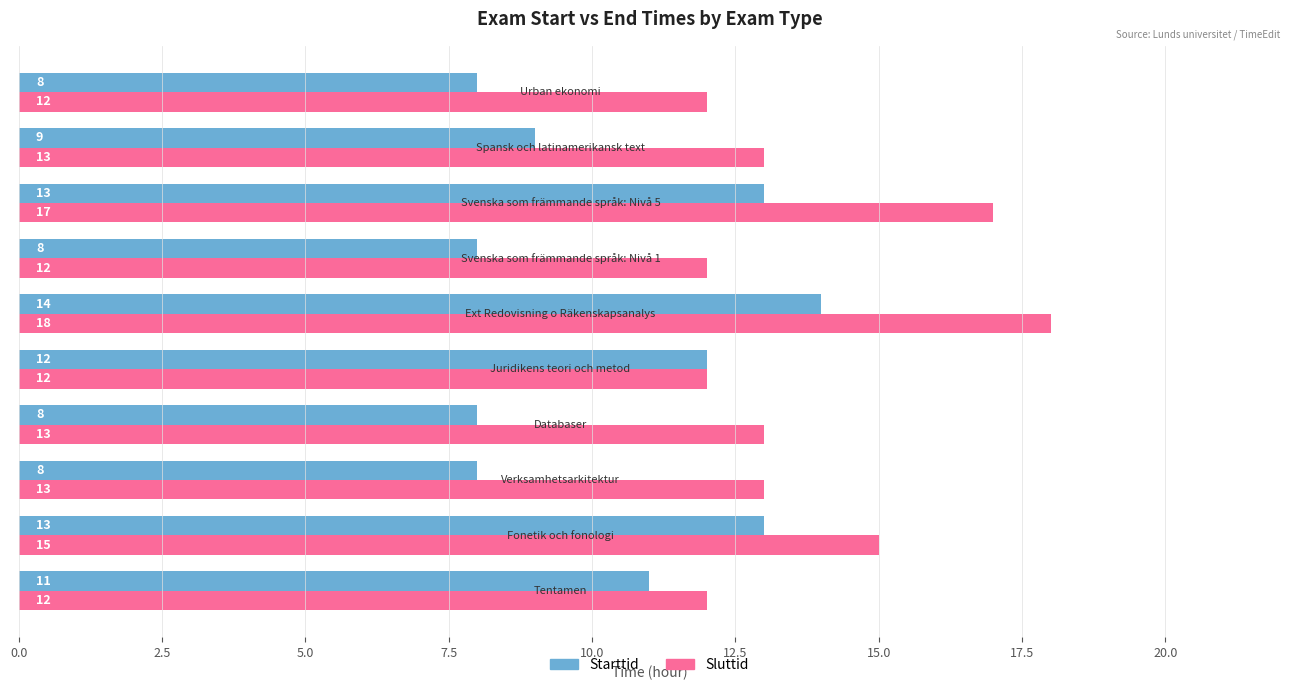

What is the difference between the second highest and minimum values in the Sluttid series?

5